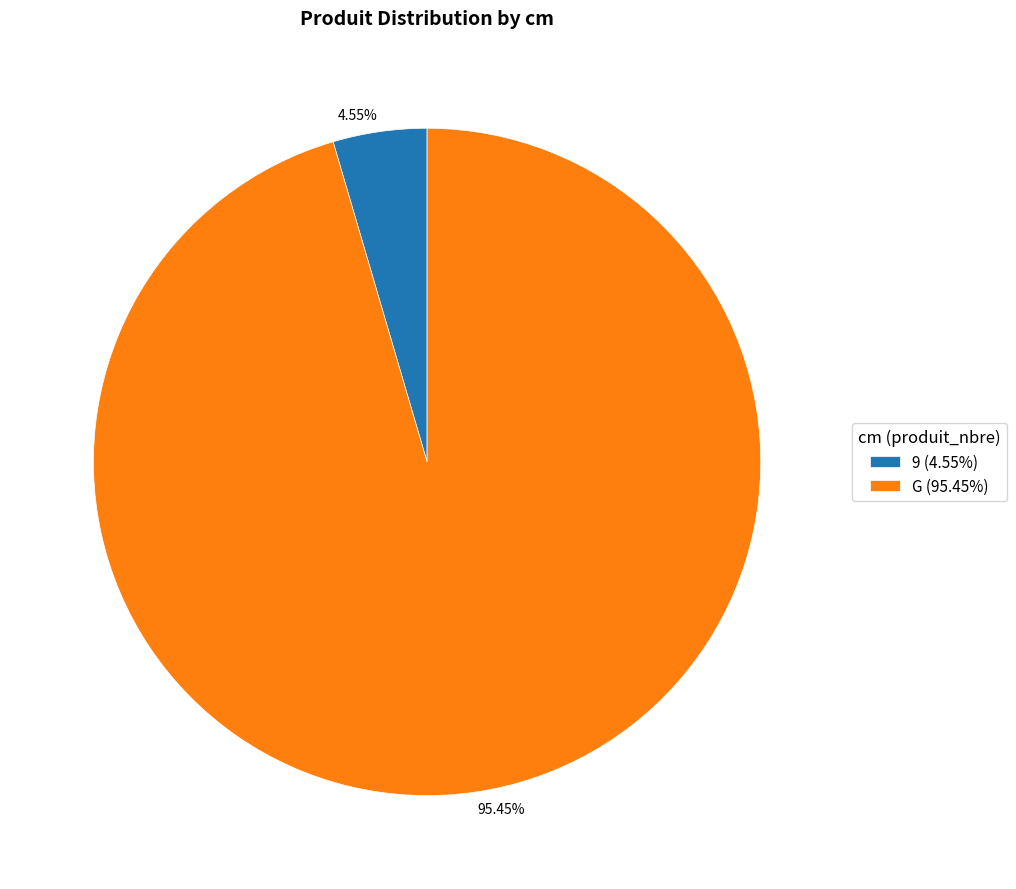

Does any single category account for the majority?

Yes